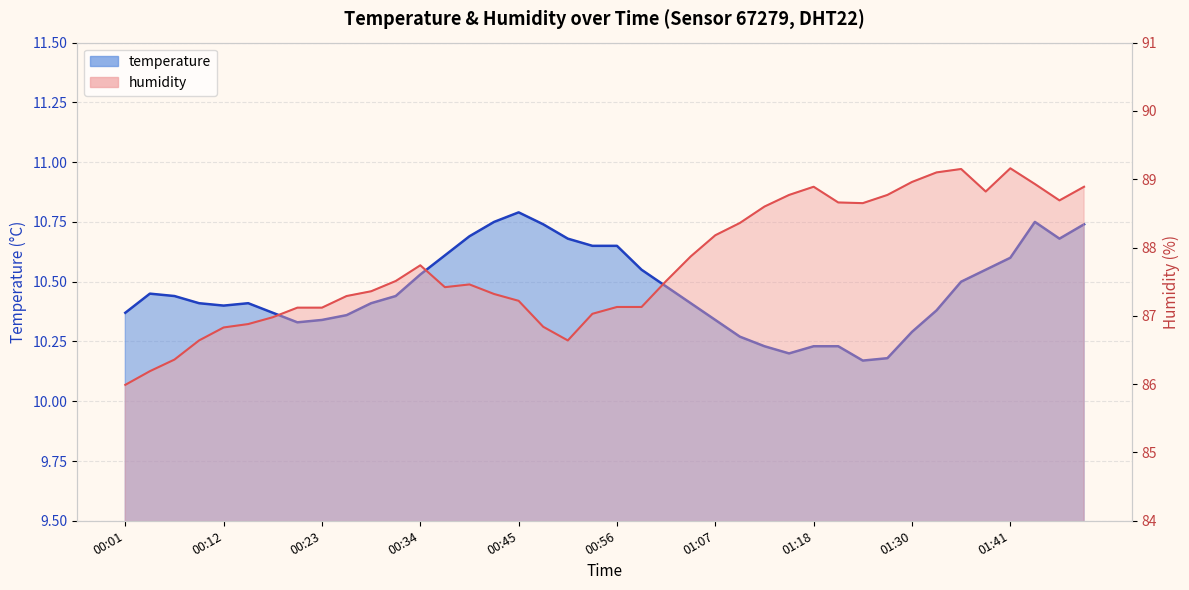

What position from the right is 27?

13